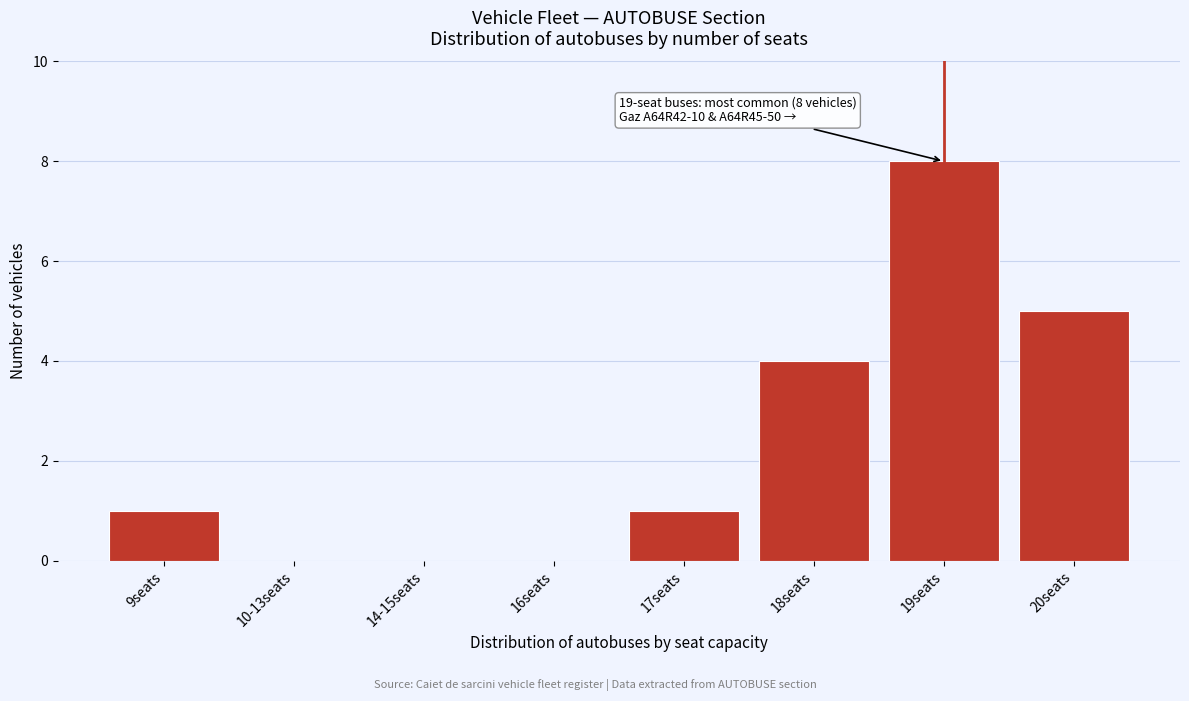

Reading left to right, list all the values displayed in this chart.

9seats=1	10-13seats=0	14-15seats=0	16seats=0	17seats=1	18seats=4	19seats=8	20seats=5